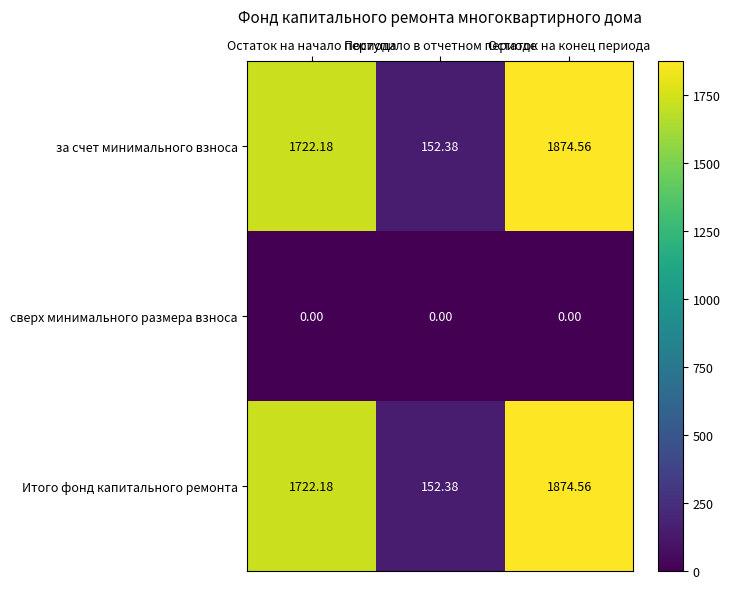

How many series are shown in this chart?

3